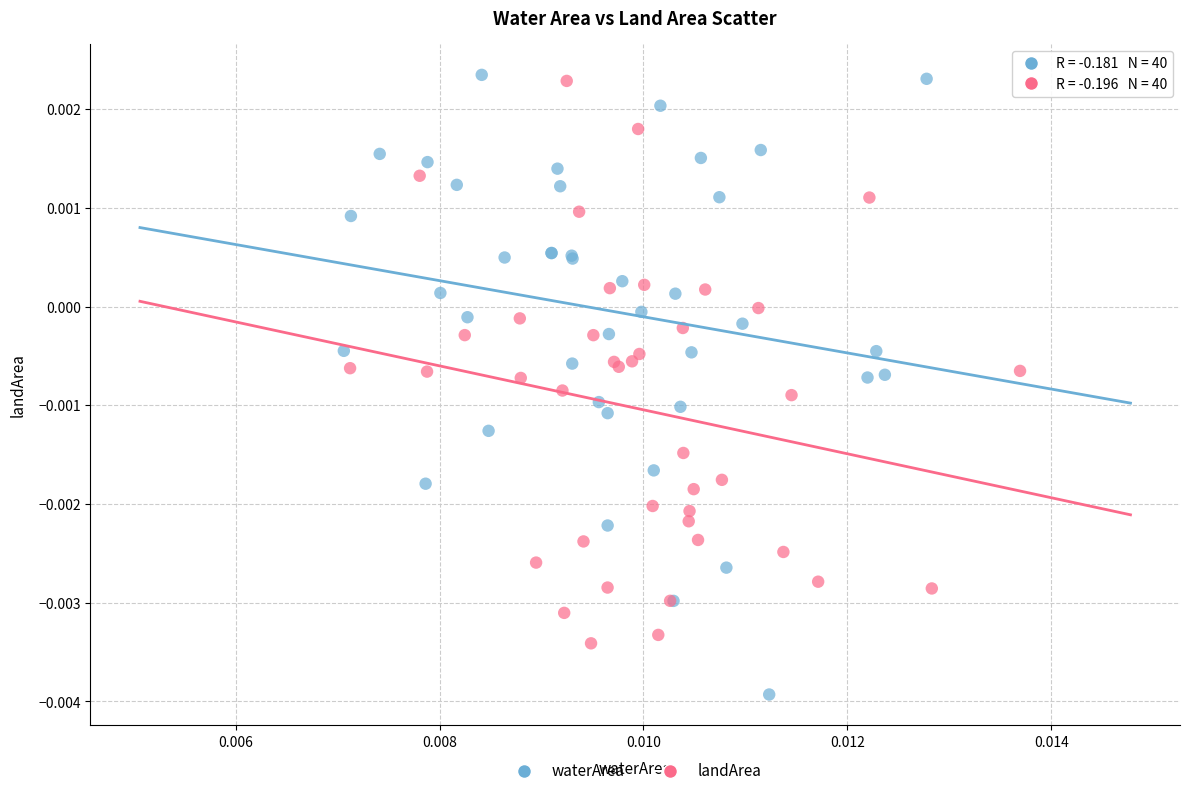

Which series reaches the minimum Y coordinate?

waterArea